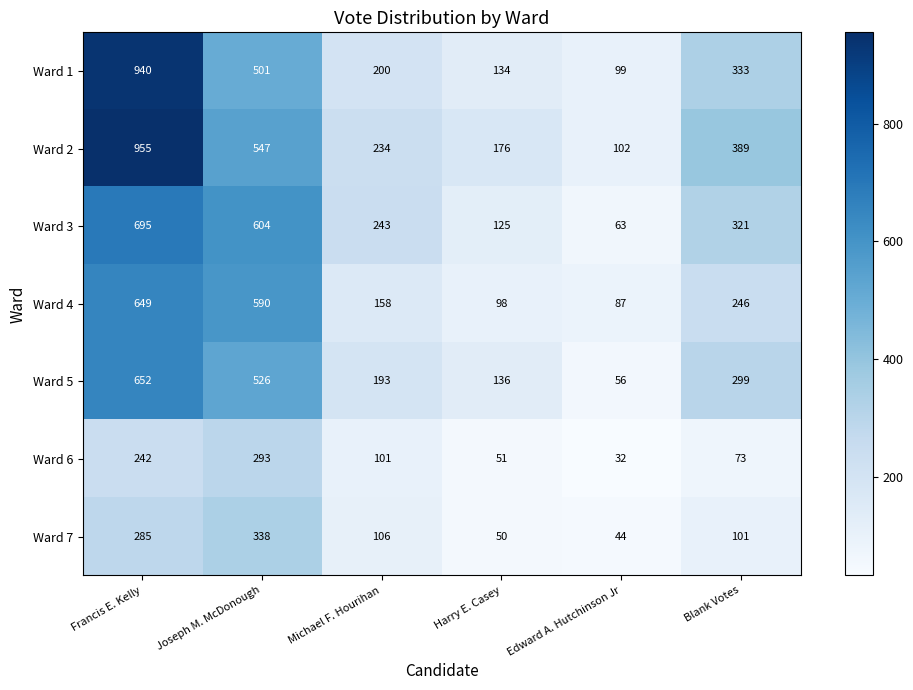

What is the approximate value of Ward 6 at Blank Votes?

73